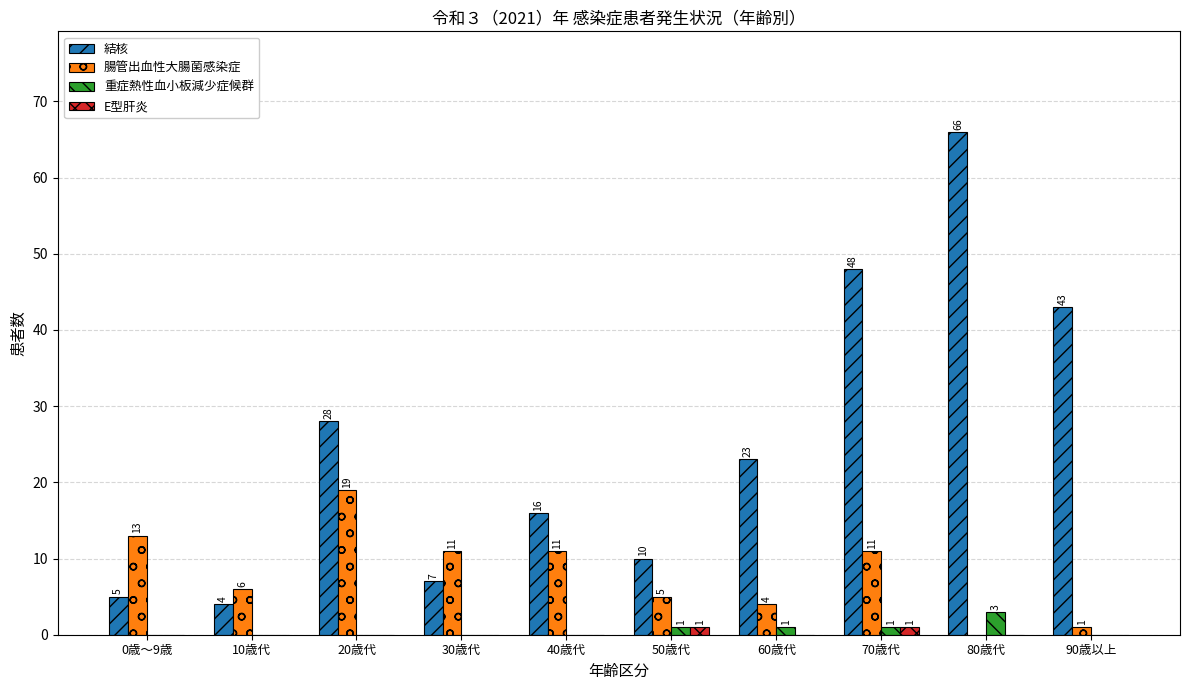

Is it true that 結核 equals 48 at 70歳代?

True